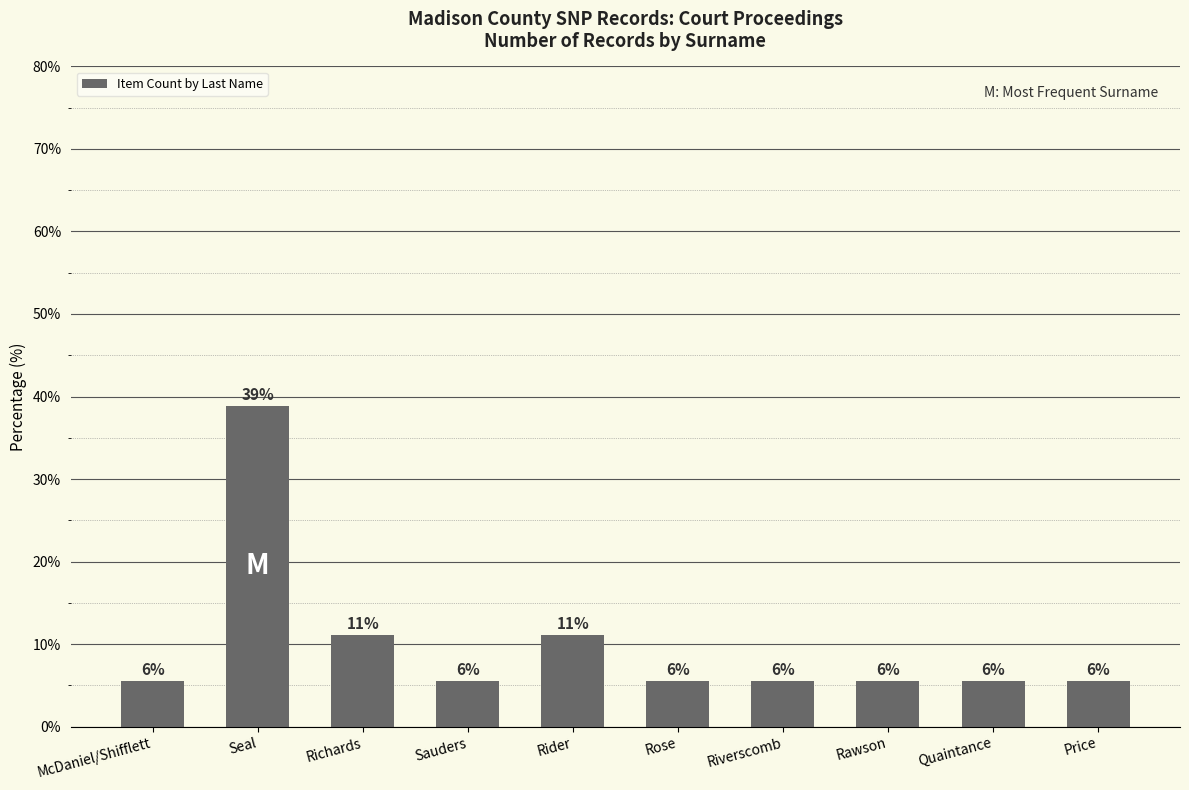

Which has a higher value, Rawson or Rose?

Rawson